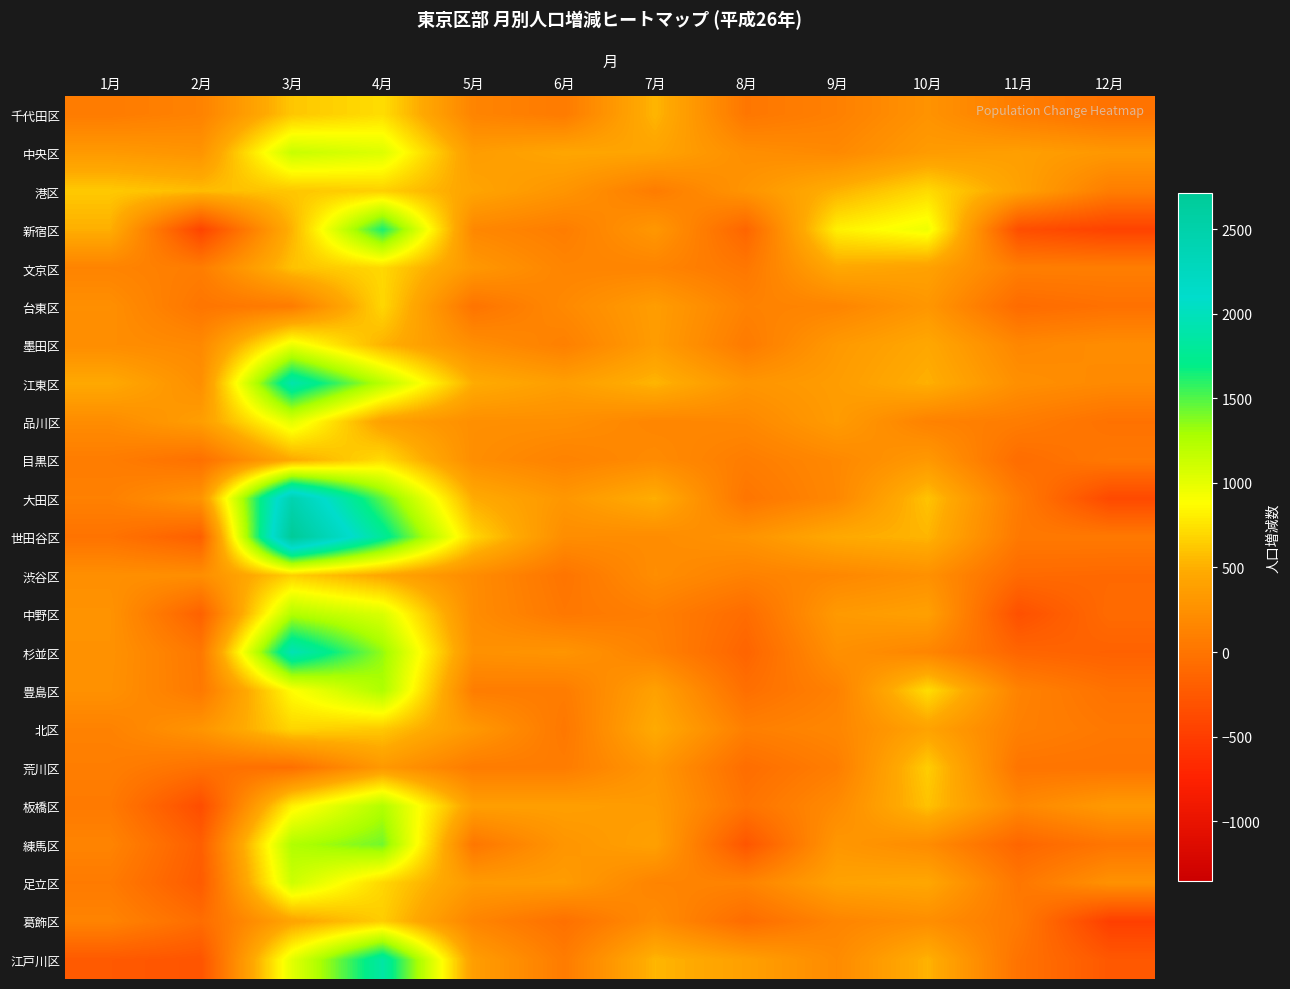

Between 8月 and 9月, which series saw the biggest shift?

新宿区